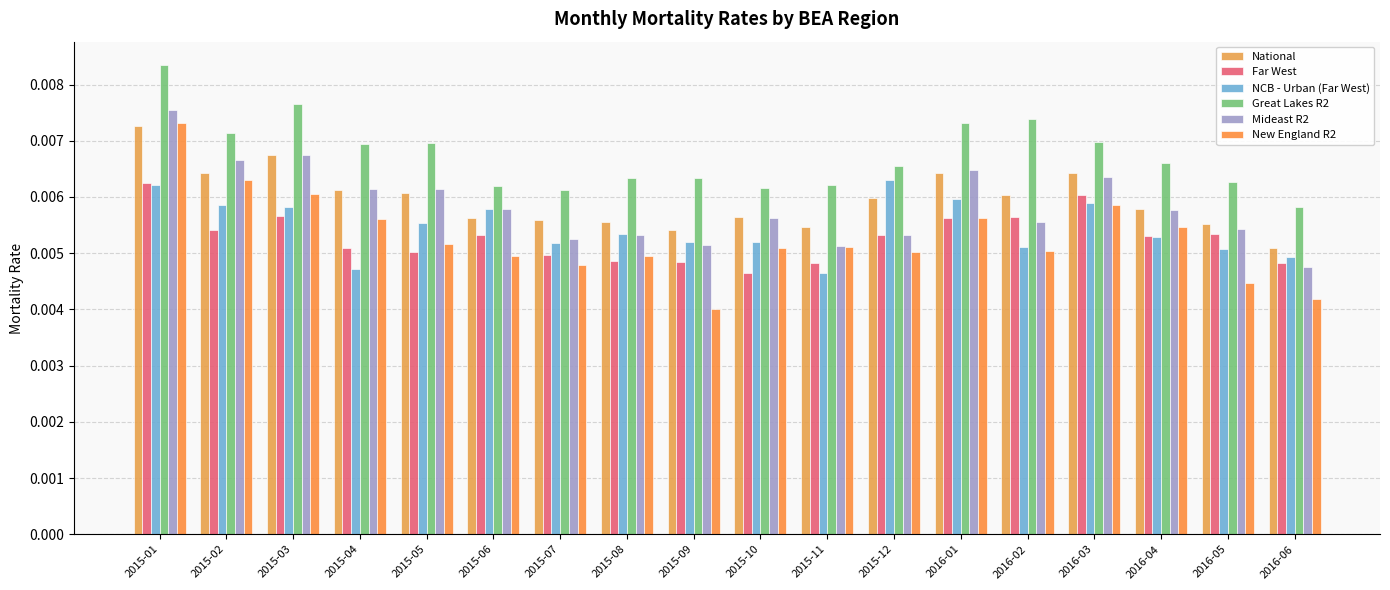

At which label is New England R2 closest to 0?

2015-09